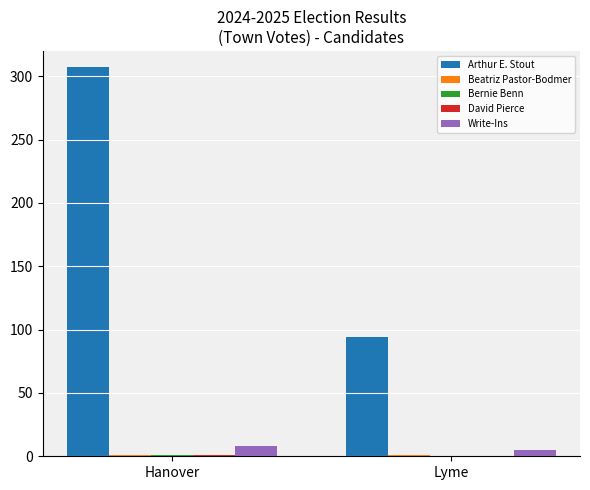

Which category has the highest value in the Write-Ins series?

Hanover